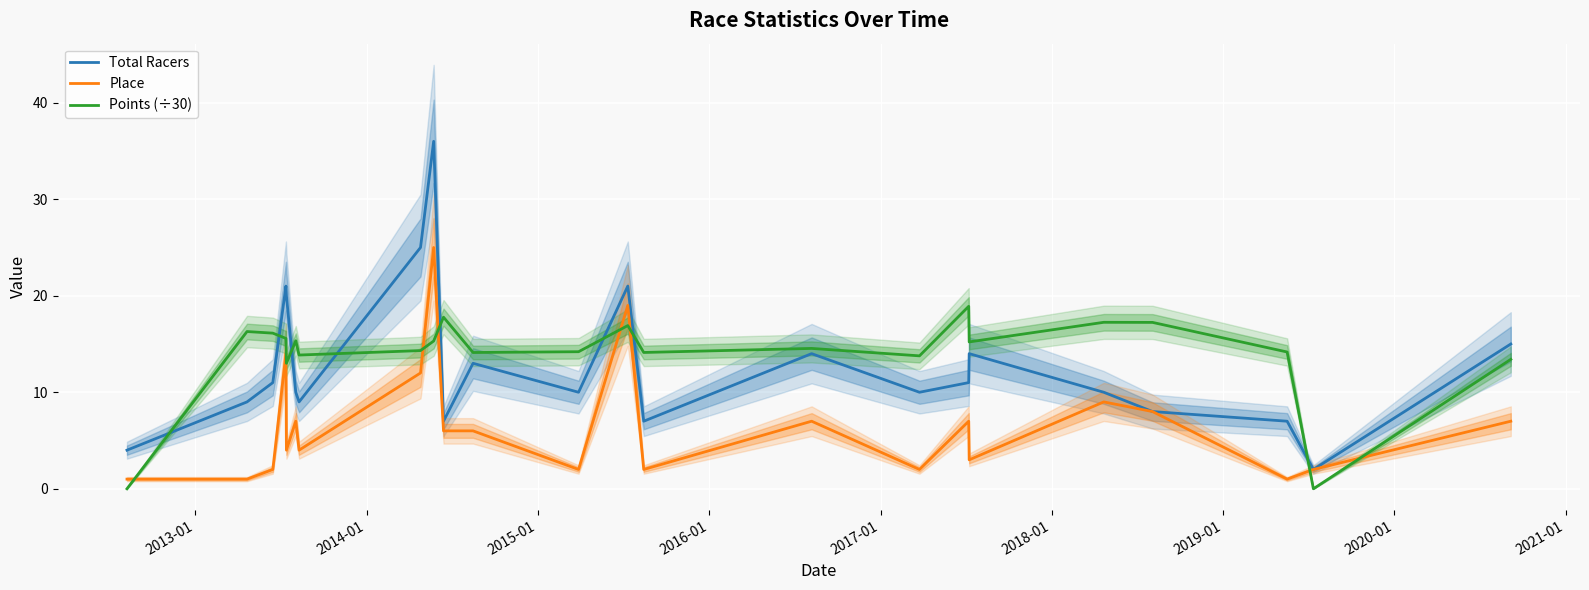

True or false: Total Racers and Points (÷30) intersect in this chart.

True